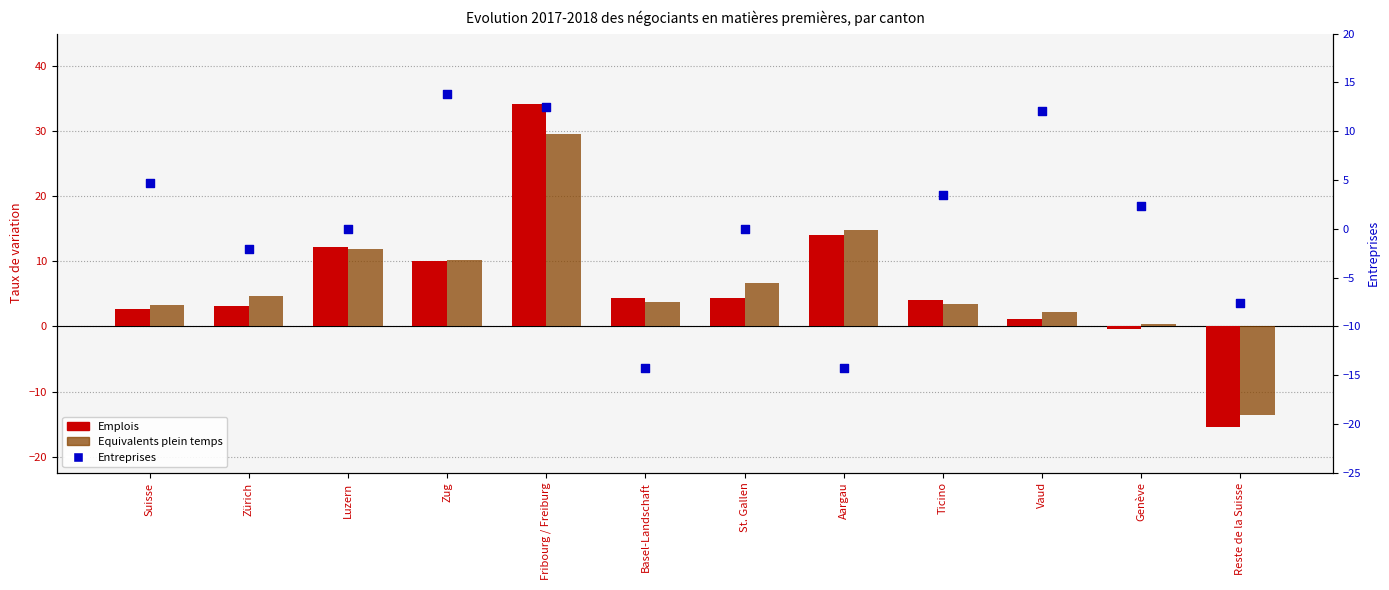

What is the total value across all series at Fribourg / Freiburg?

76.3